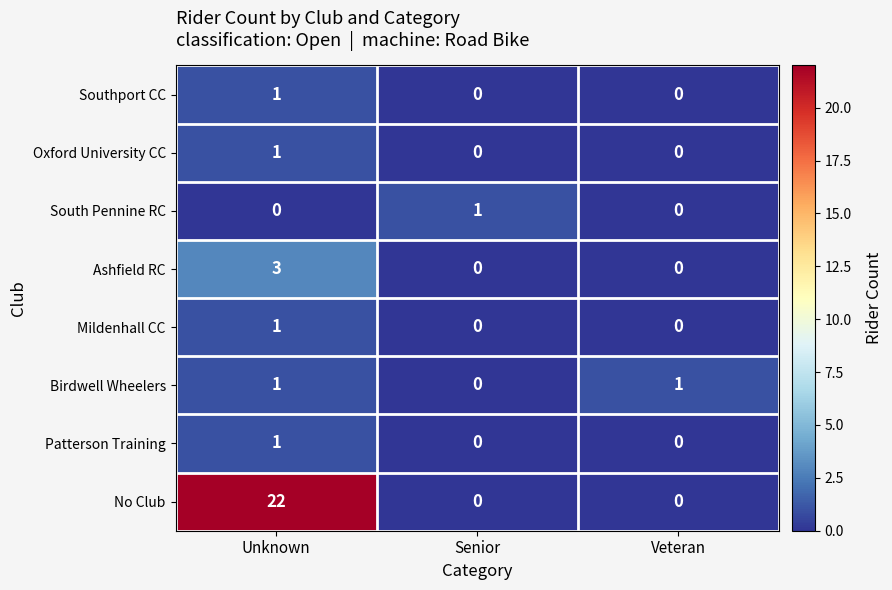

Count the Southport CC values in the range 0 to 1.

3